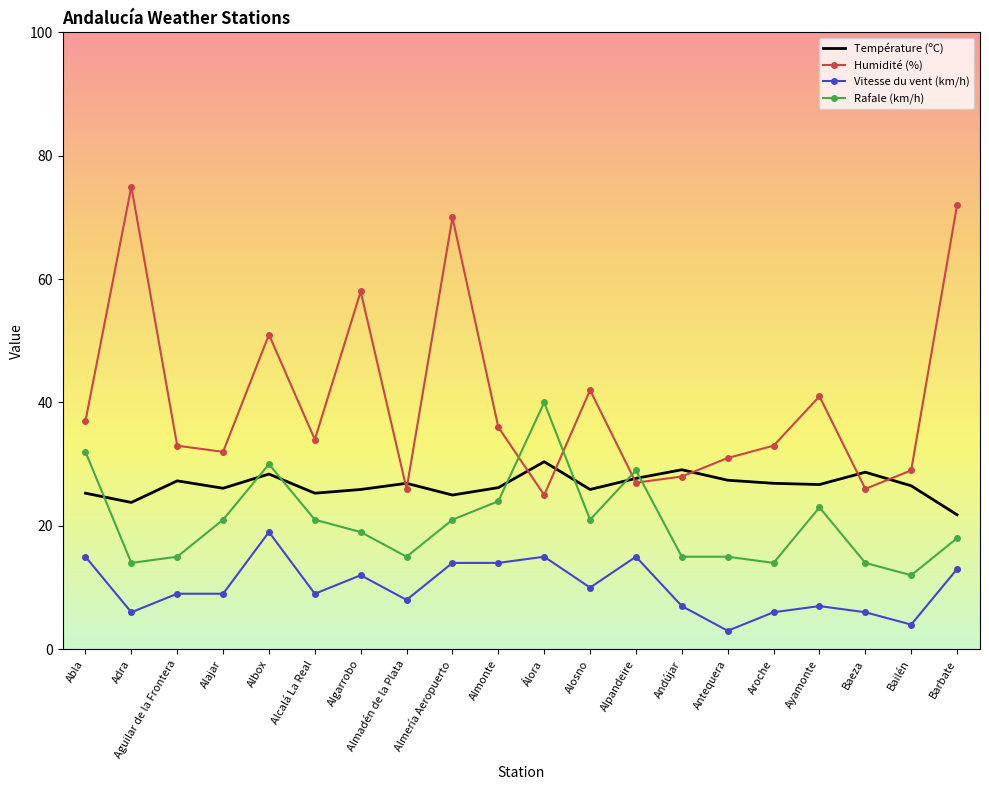

Which series has the largest range (max minus min)?

Humidité (%)